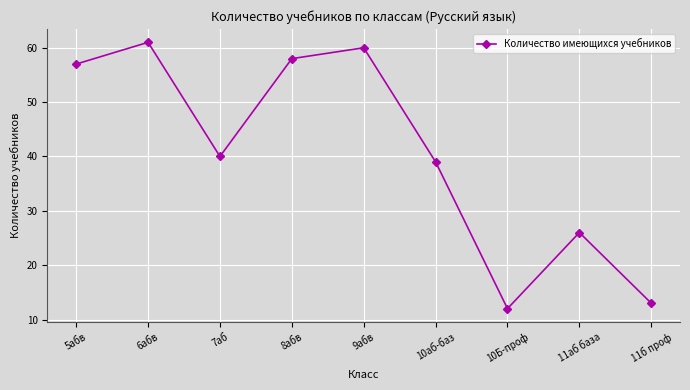

Reading left to right, list all the values displayed in this chart.

5абв=57	6абв=61	7аб=40	8абв=58	9абв=60	10аб-баз=39	10Б-проф=12	11аб база=26	11б проф=13